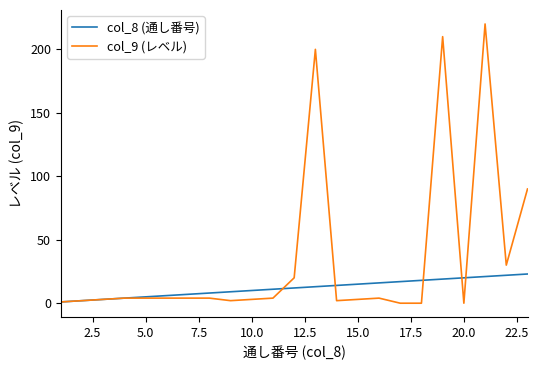

True or false: col_9 (レベル) and col_8 (通し番号) intersect in this chart.

True